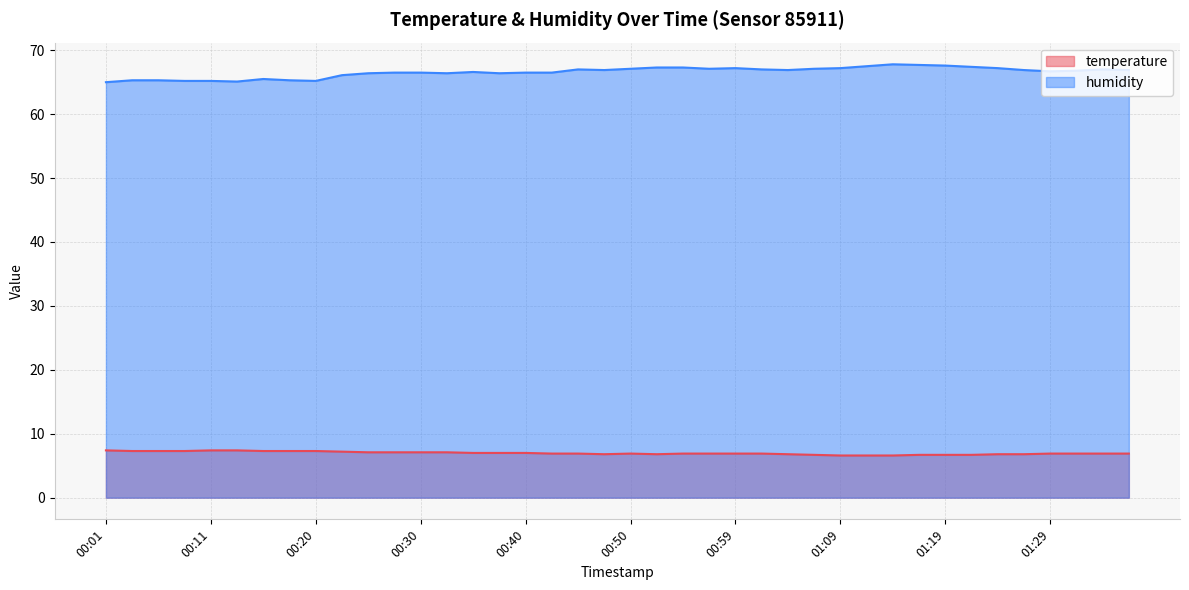

Reading left to right, transcribe all the data shown in this chart.

temperature: 7.4	7.3	7.3	7.3	7.4	7.4	7.3	7.3	7.3	7.2	7.1	7.1	7.1	7.1	7.0	7.0	7.0	6.9	6.9	6.8	6.9	6.8	6.9	6.9	6.9	6.9	6.8	6.7	6.6	6.6	6.6	6.7	6.7	6.7	6.8	6.8	6.9	6.9	6.9	6.9
humidity: 65.0	65.3	65.3	65.2	65.2	65.1	65.5	65.3	65.2	66.1	66.4	66.5	66.5	66.4	66.6	66.4	66.5	66.5	67.0	66.9	67.1	67.3	67.3	67.1	67.2	67.0	66.9	67.1	67.2	67.5	67.8	67.7	67.6	67.4	67.2	66.9	66.7	66.8	67.0	66.9